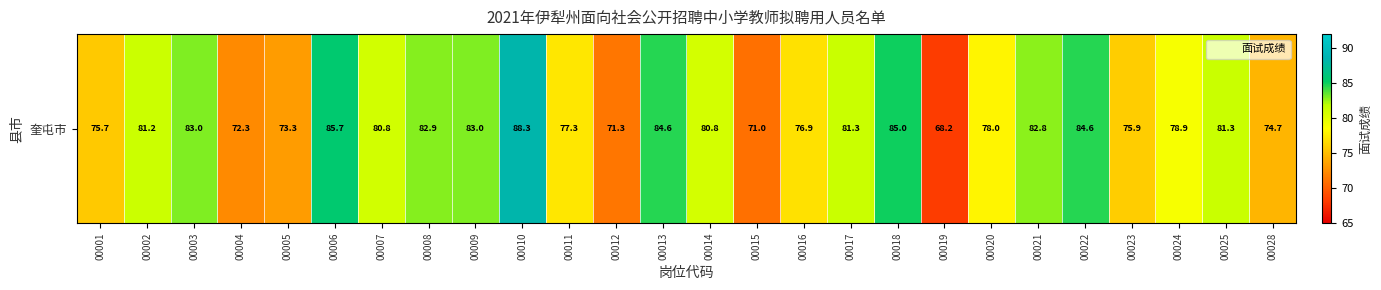

Approximately how many times larger is the value at 00003 compared to 00022?

1.0